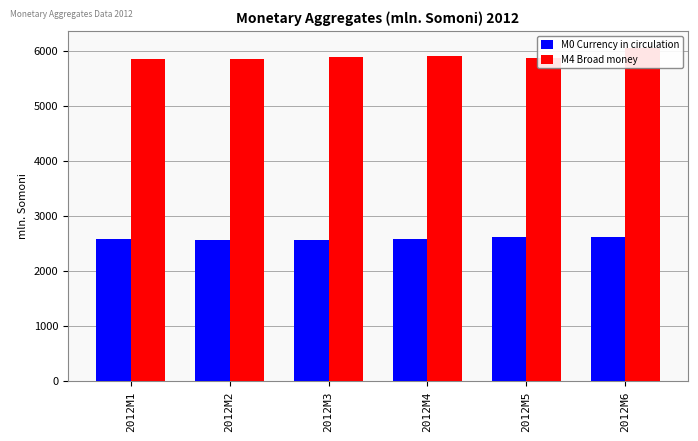

The value of M4 Broad money at 2012M6 is 2881.0. True or false?

False